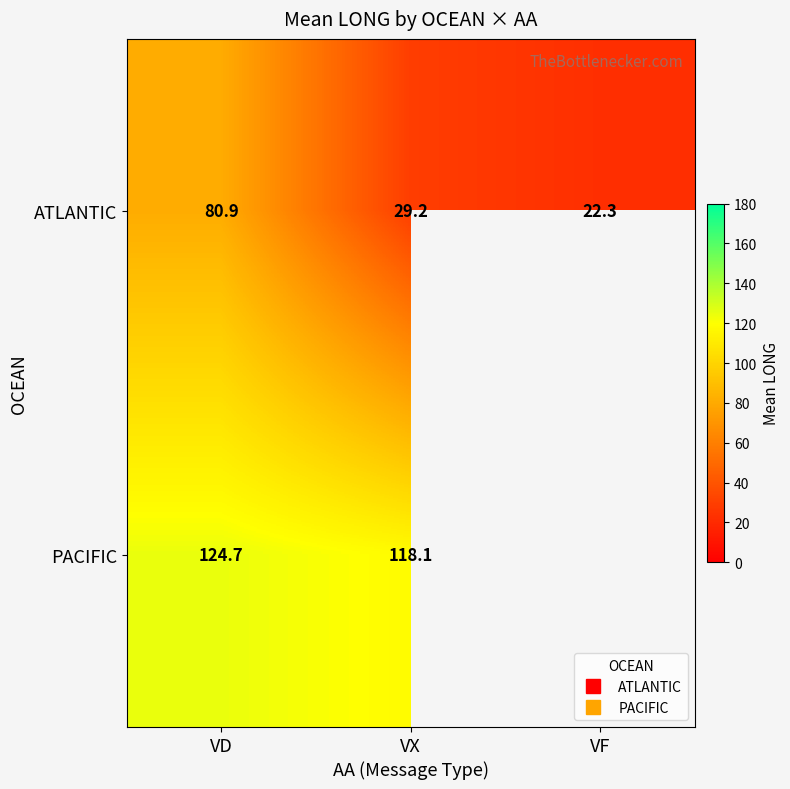

What is the difference between the ATLANTIC values at VF and VX?

6.9